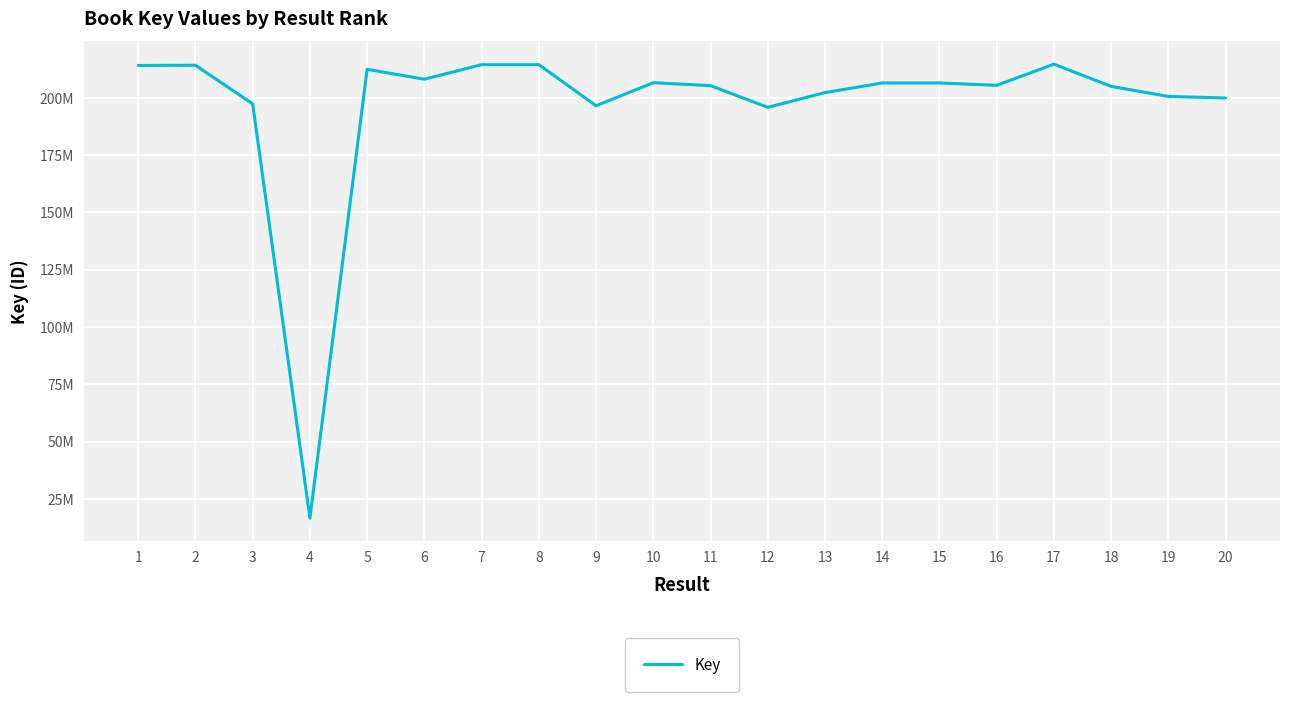

How many interior local peaks (higher than both neighbors) does the data have?

6